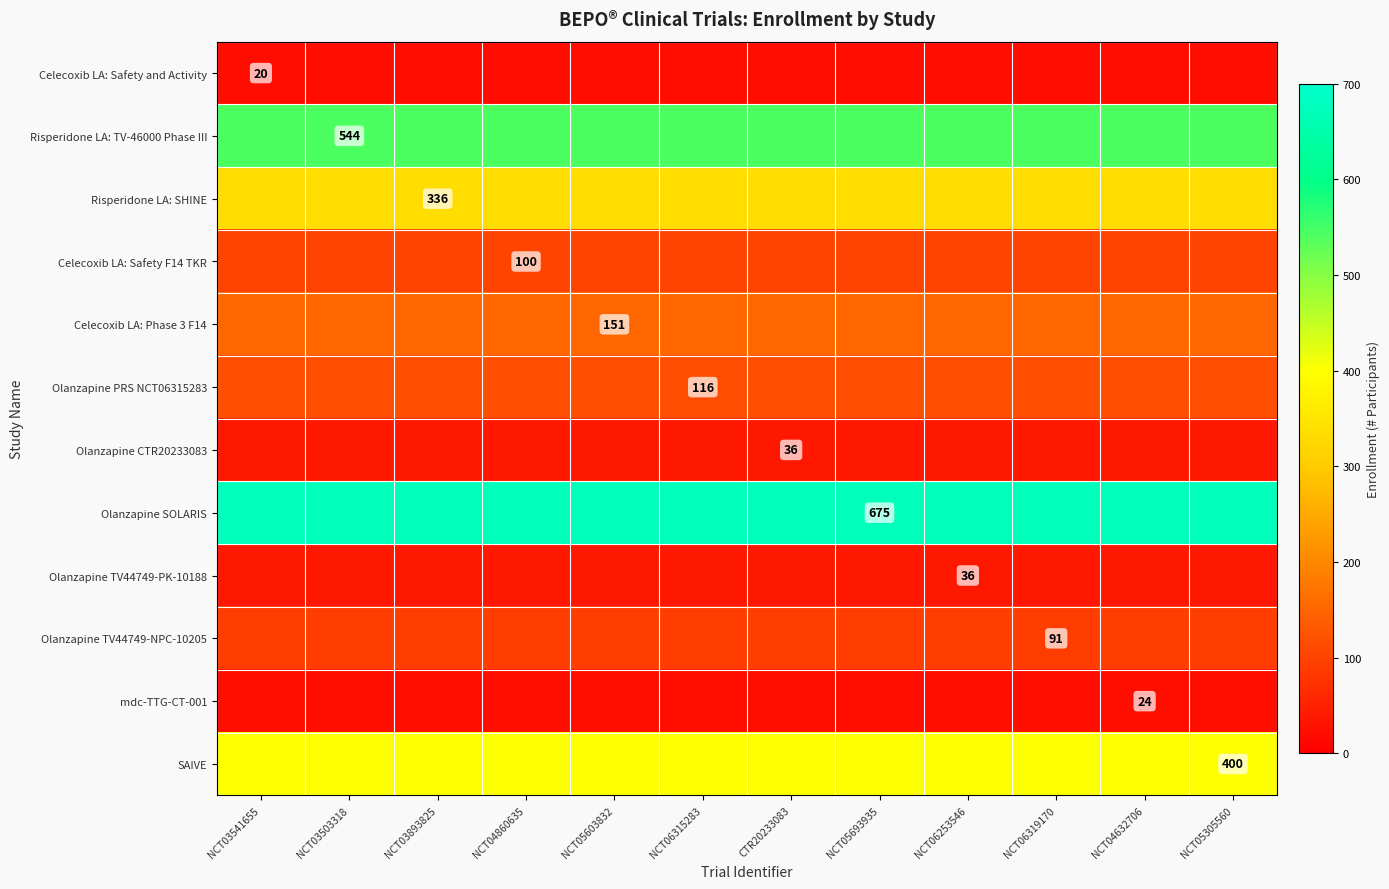

What is the total value across all series at NCT03541655?

2529